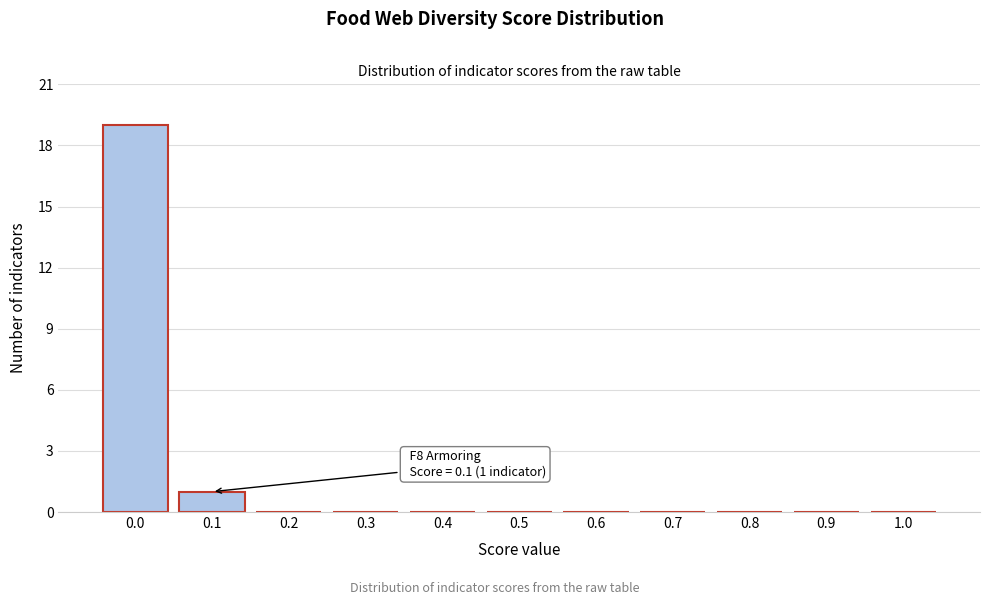

Which range on the x-axis has the tallest bar?

-0.05 to 0.05